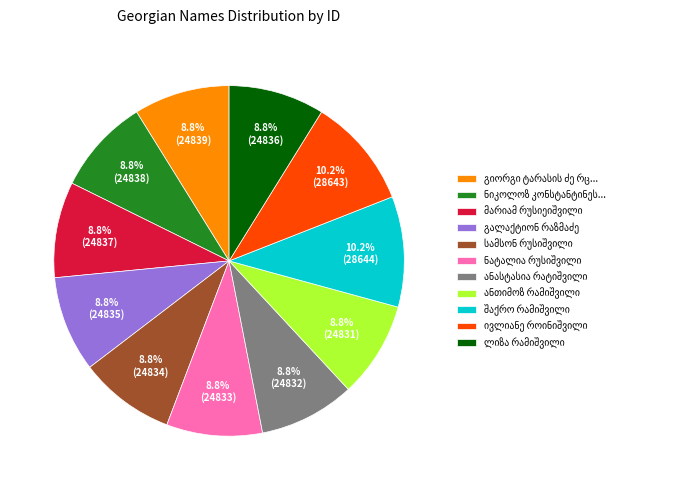

Does any single category account for the majority?

No